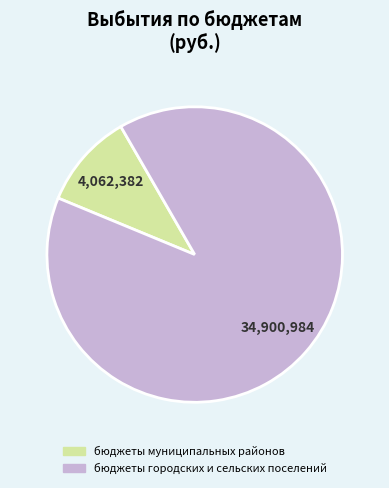

What is the smallest slice in the pie chart?

бюджеты муниципальных районов